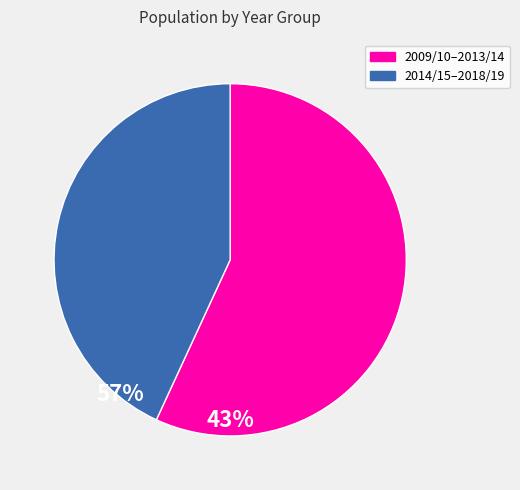

Does any single category account for the majority?

Yes